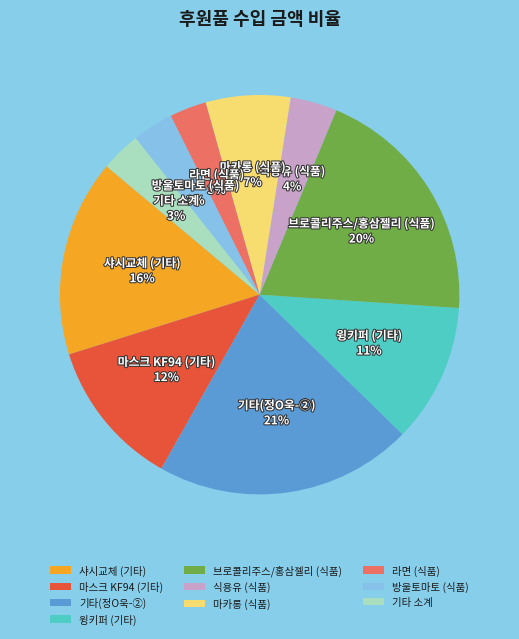

What is the largest slice in the pie chart?

기타(정O욱-②)